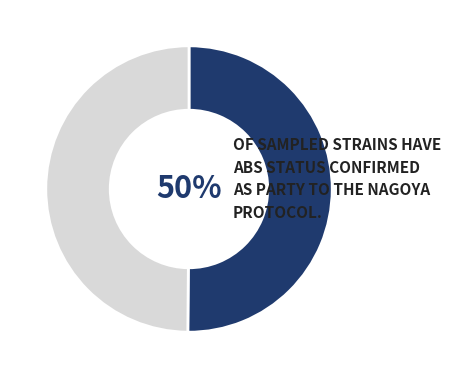

How many slices are in this pie chart?

2